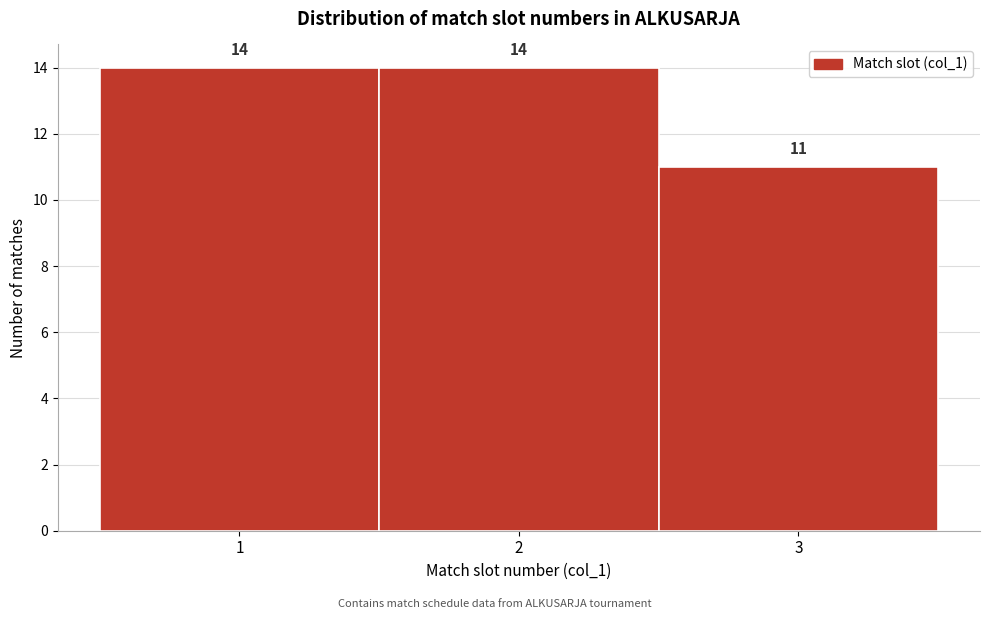

How tall is the bar that spans 0.5 to 1.5 on the x-axis?

14